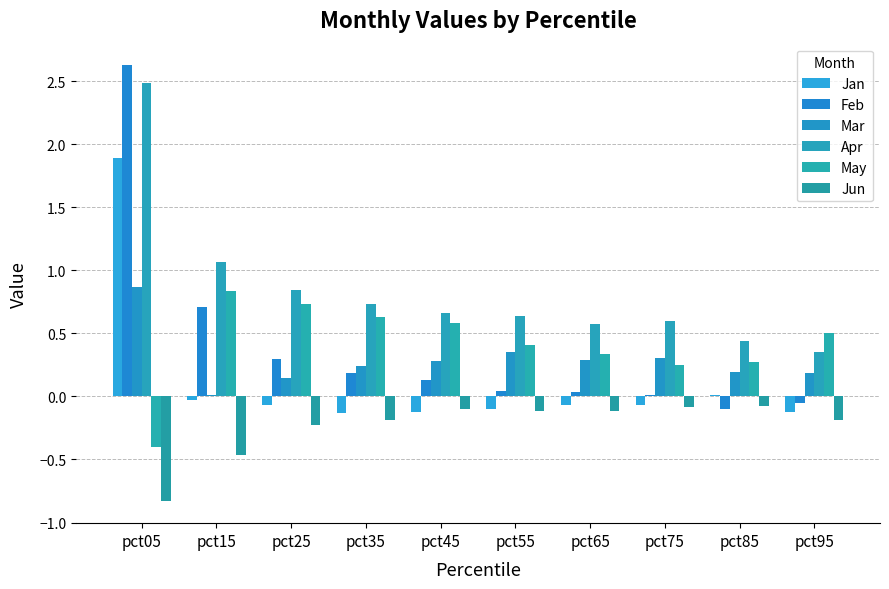

Rank the series at pct95 from lowest to highest value.

Jun, Jan, Feb, Mar, Apr, May